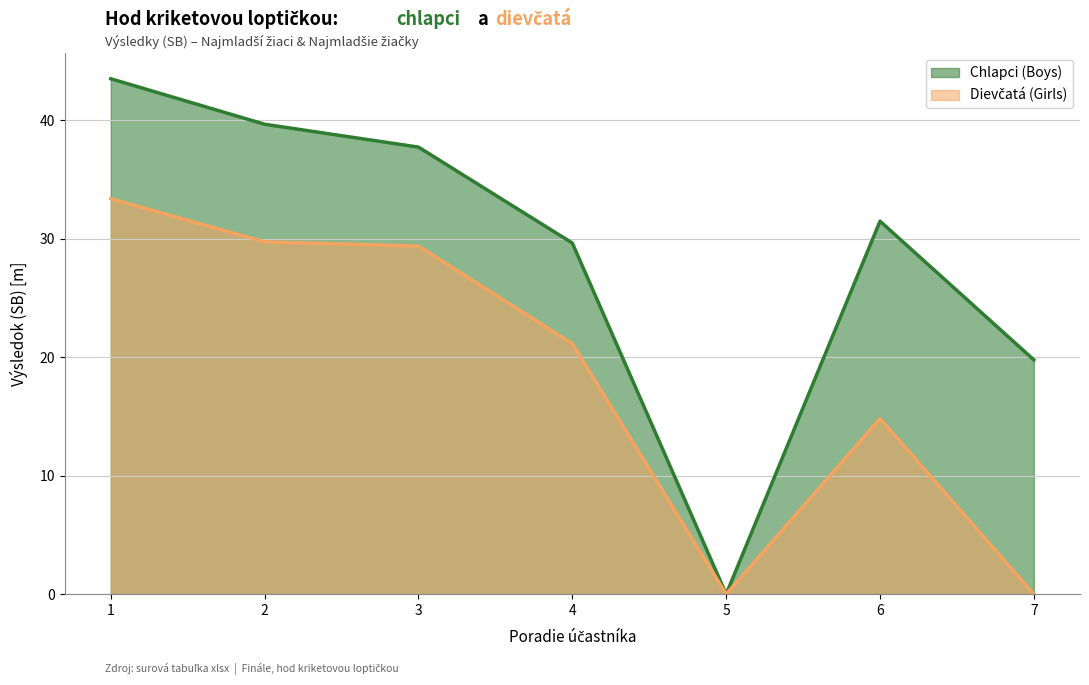

What is the difference between the maximum and minimum values in the Dievčatá (Girls) series?

33.4